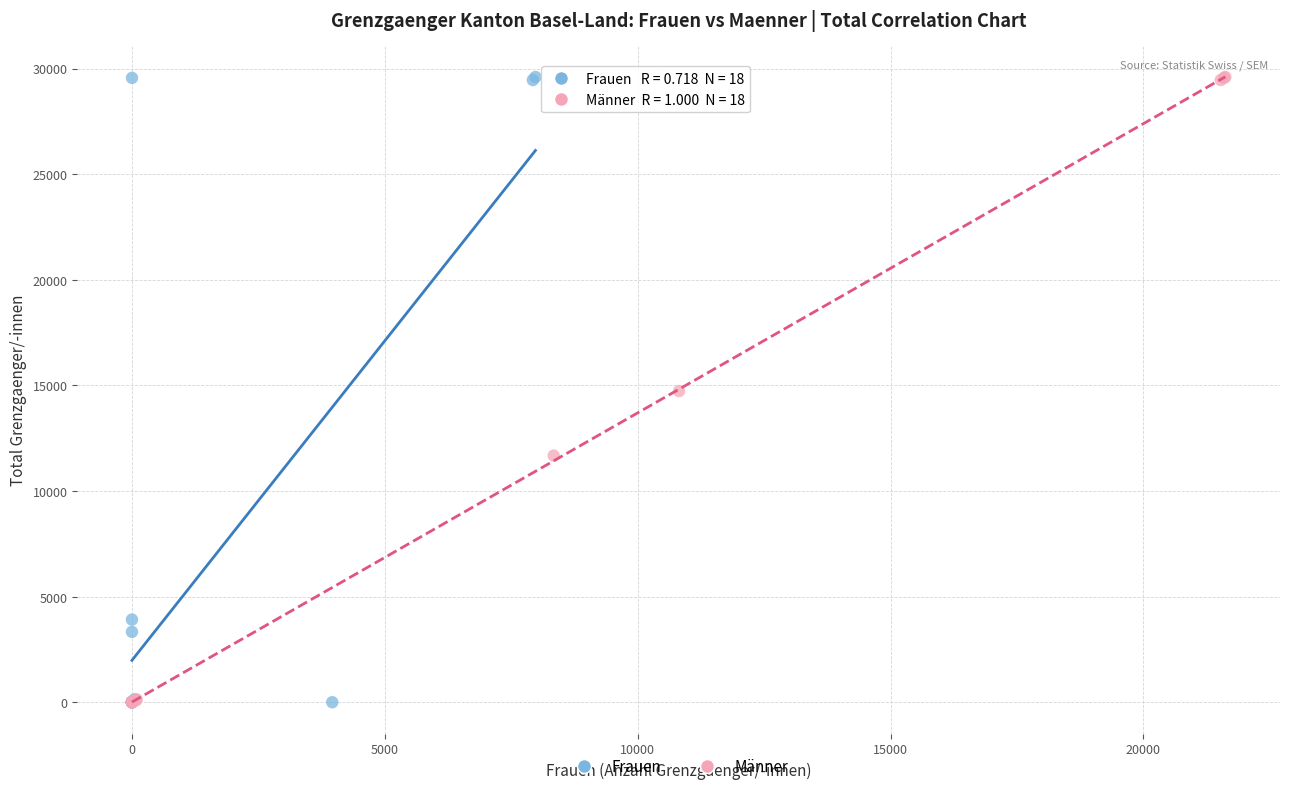

Which series has the widest spread of Y values?

Frauen